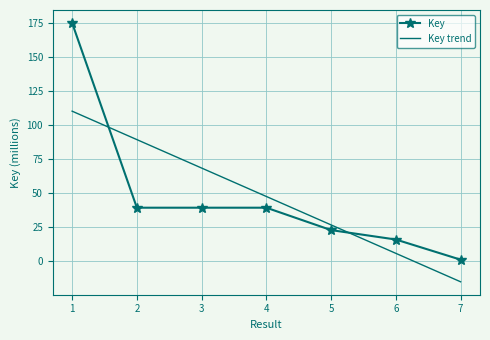

How many lines are shown in the chart?

1